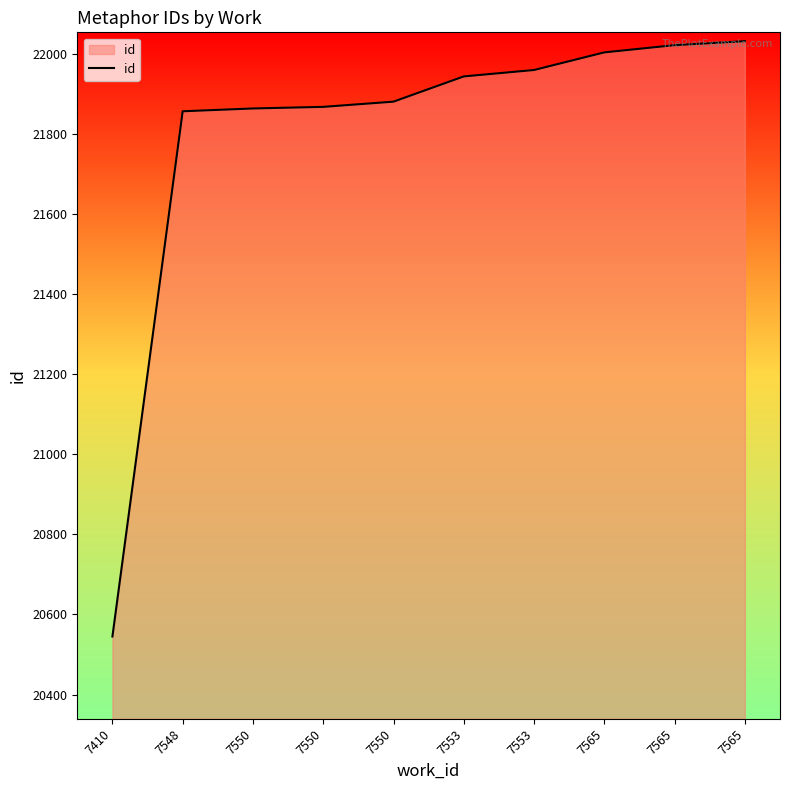

What is the average value?

21797